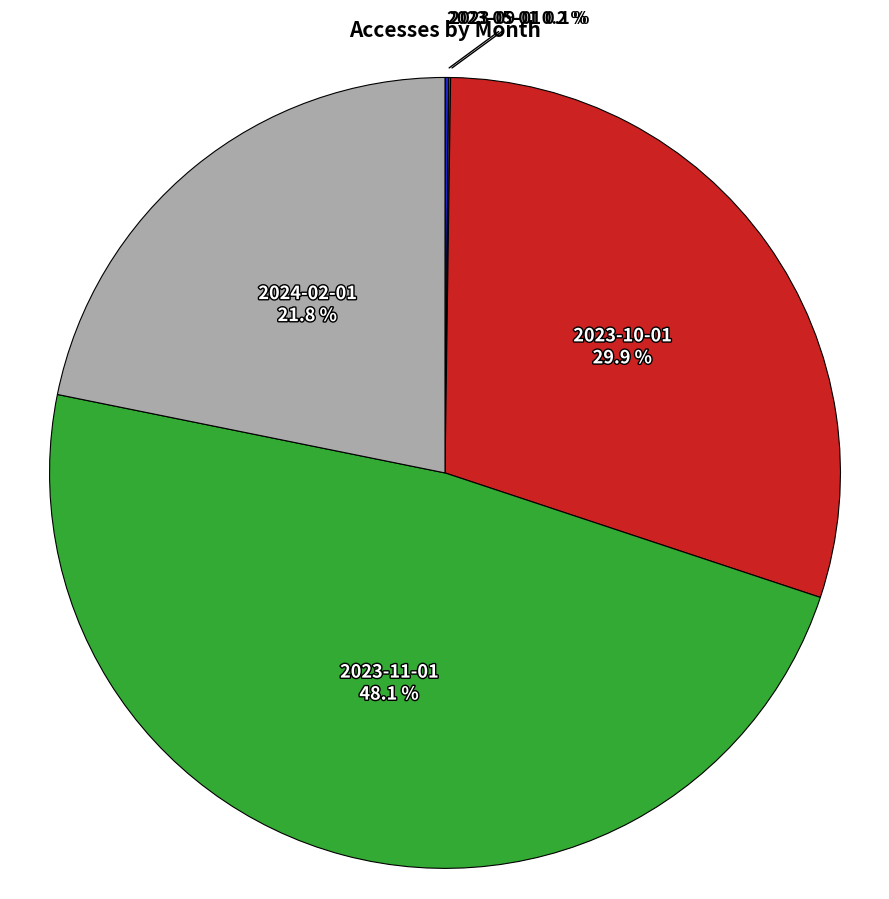

Is it true that 2023-10-01 is 38% of the pie?

False